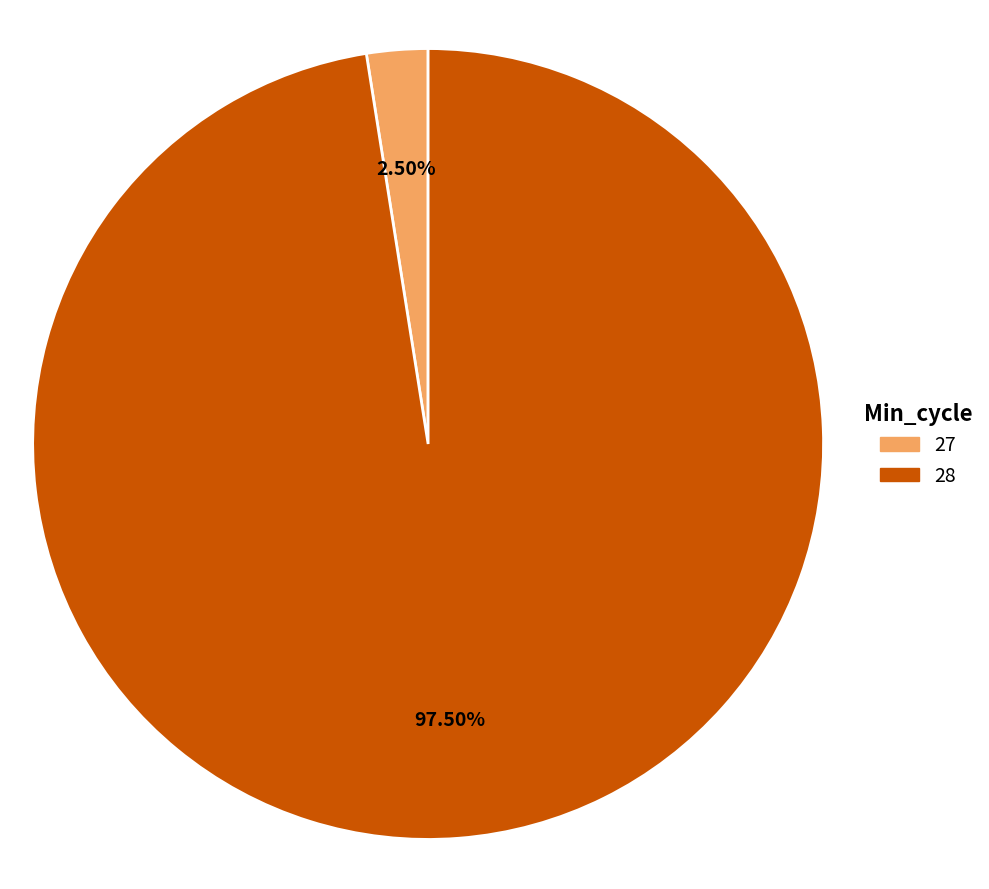

Rank the categories by value from lowest to highest.

27, 28